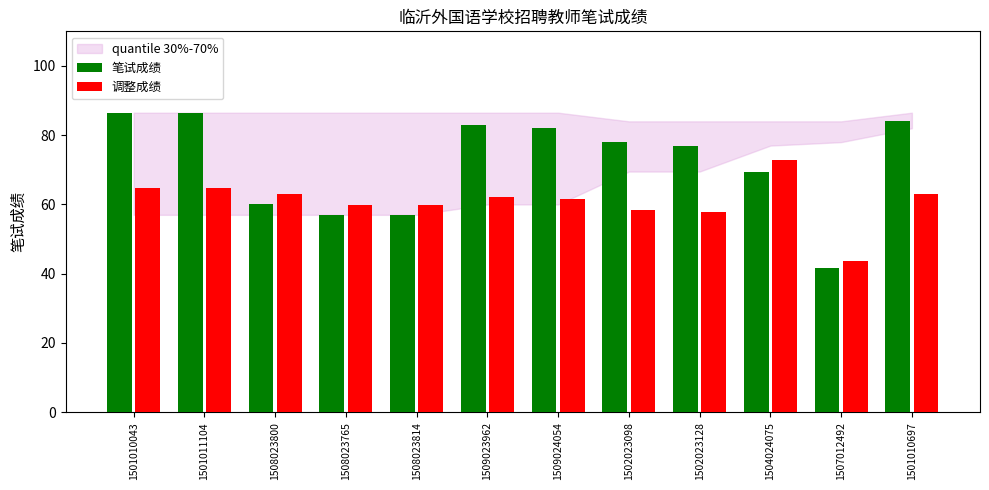

List the series in order of their overall mean, highest first.

笔试成绩, 调整成绩